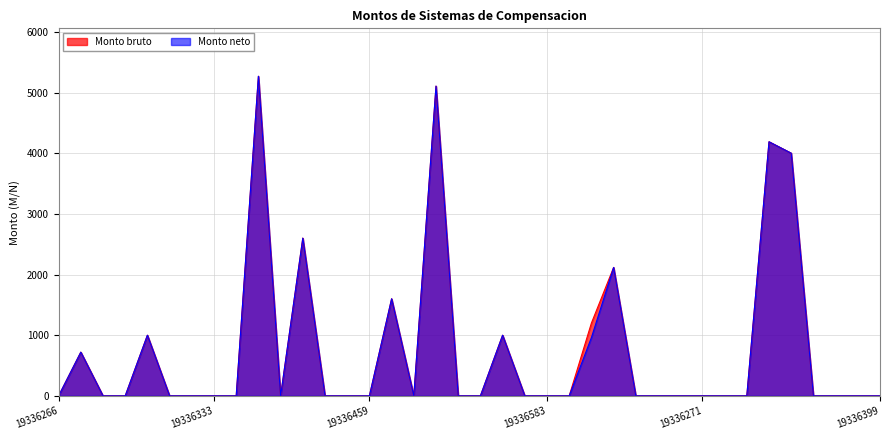

Reading right to left, transcribe all the data shown in this chart.

Monto bruto: 0.0	0.0	0.0	0.0	4000.0	4188.3	0.0	0.0	0.0	0.0	0.0	0.0	2116.9	1200.0	0.0	0.0	0.0	1000.0	0.0	0.0	5105.8	0.0	1600.0	0.0	0.0	0.0	2600.0	0.0	5267.9	0.0	0.0	0.0	0.0	1000.0	0.0	0.0	720.7	0.0
Monto neto: 0.0	0.0	0.0	0.0	4000.0	4188.3	0.0	0.0	0.0	0.0	0.0	0.0	2116.9	960.0	0.0	0.0	0.0	1000.0	0.0	0.0	5105.8	0.0	1600.0	0.0	0.0	0.0	2600.0	0.0	5267.9	0.0	0.0	0.0	0.0	1000.0	0.0	0.0	720.7	0.0